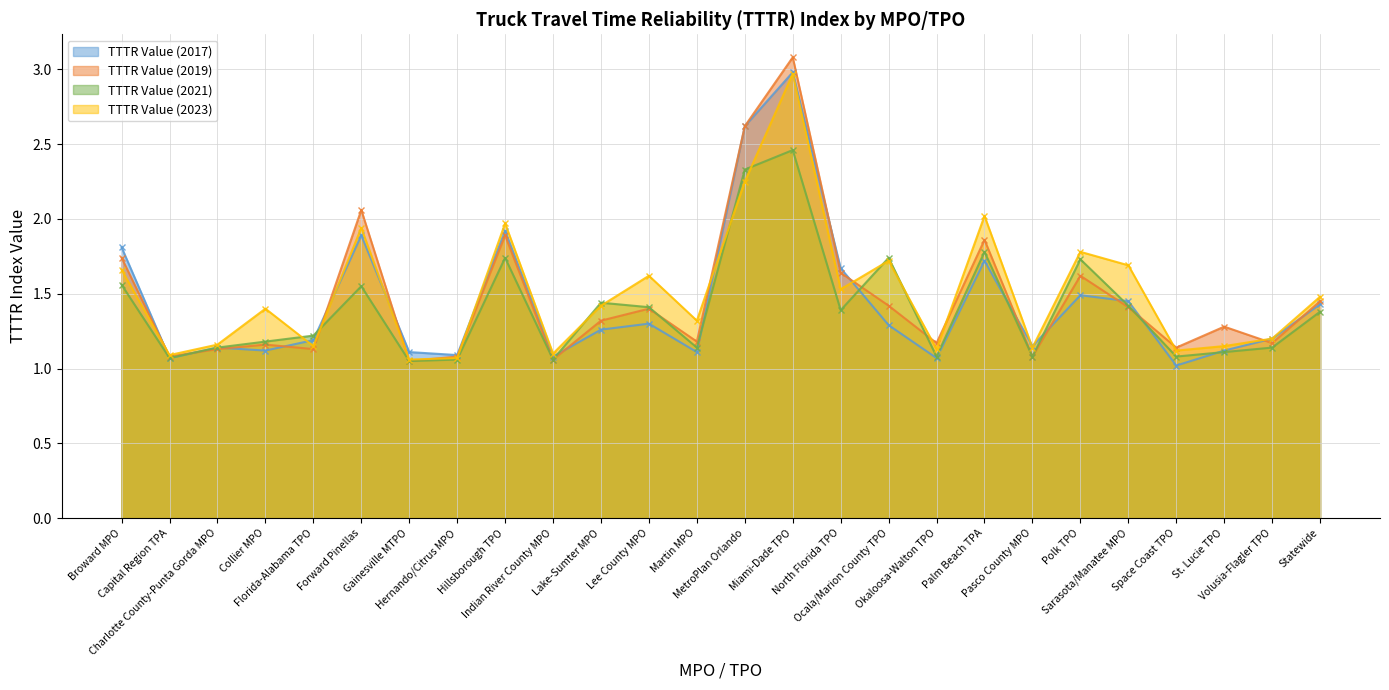

How many intersections are there between TTTR Value (2023) and TTTR Value (2017)?

9